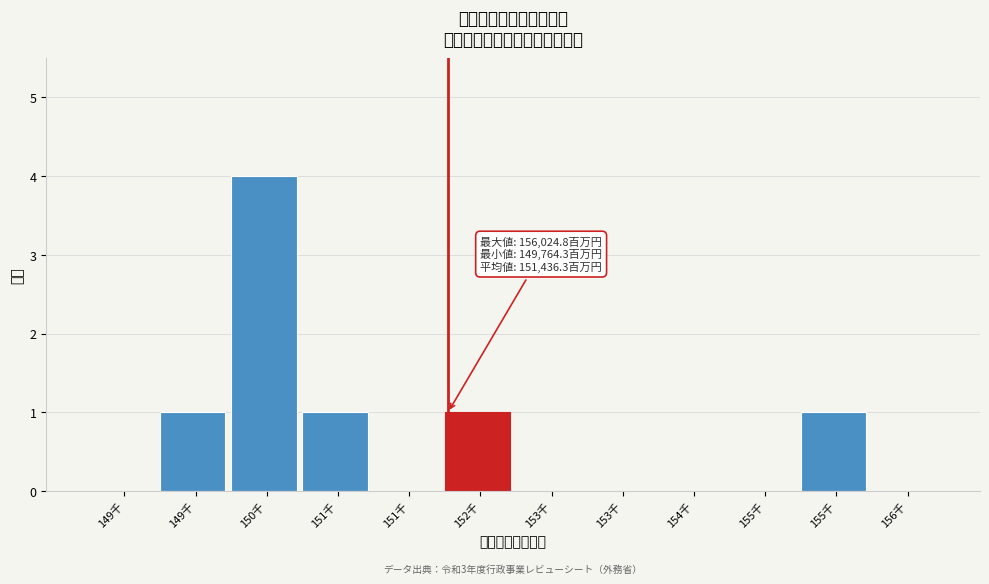

How many categories are shown in the chart?

12